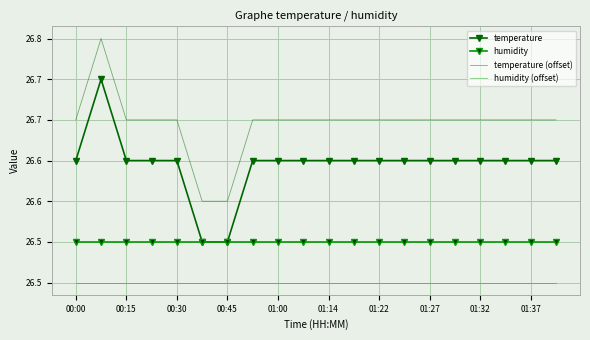

What are all the series names shown in the legend?

temperature, humidity, temperature (offset), humidity (offset)